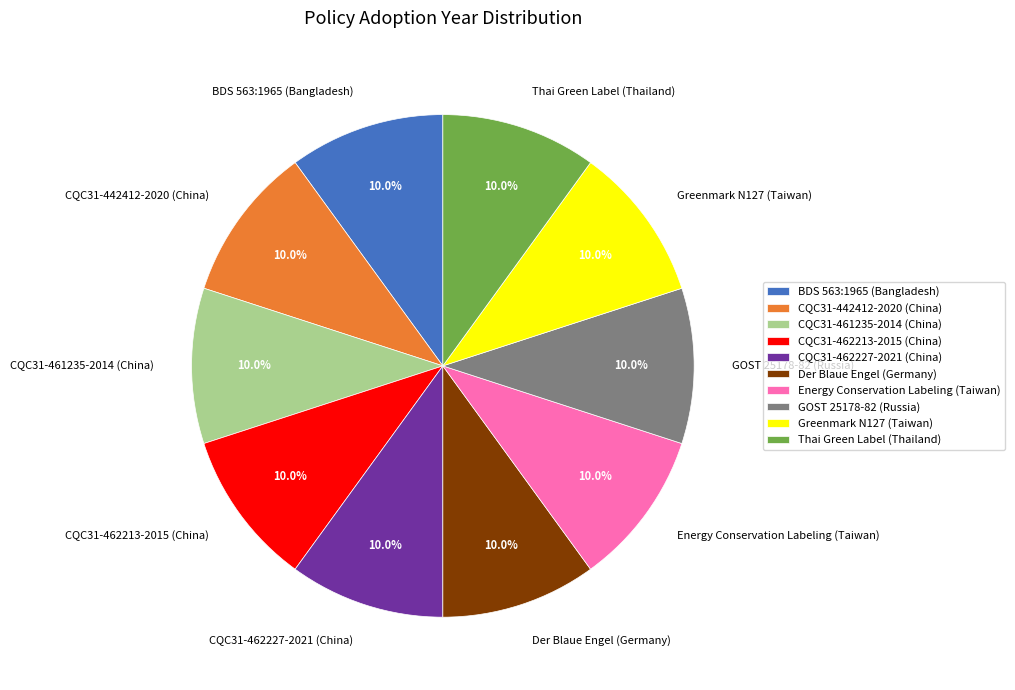

What percentage is the GOST 25178-82 (Russia) slice, to the nearest percent?

10%